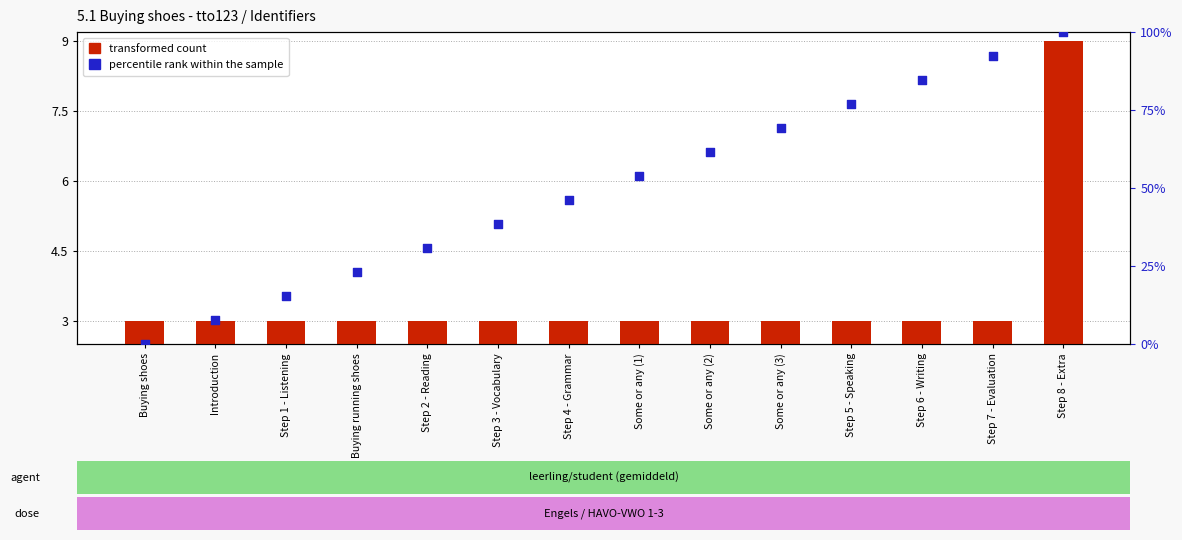

At which category is the sum across all series the highest?

Step 8 - Extra